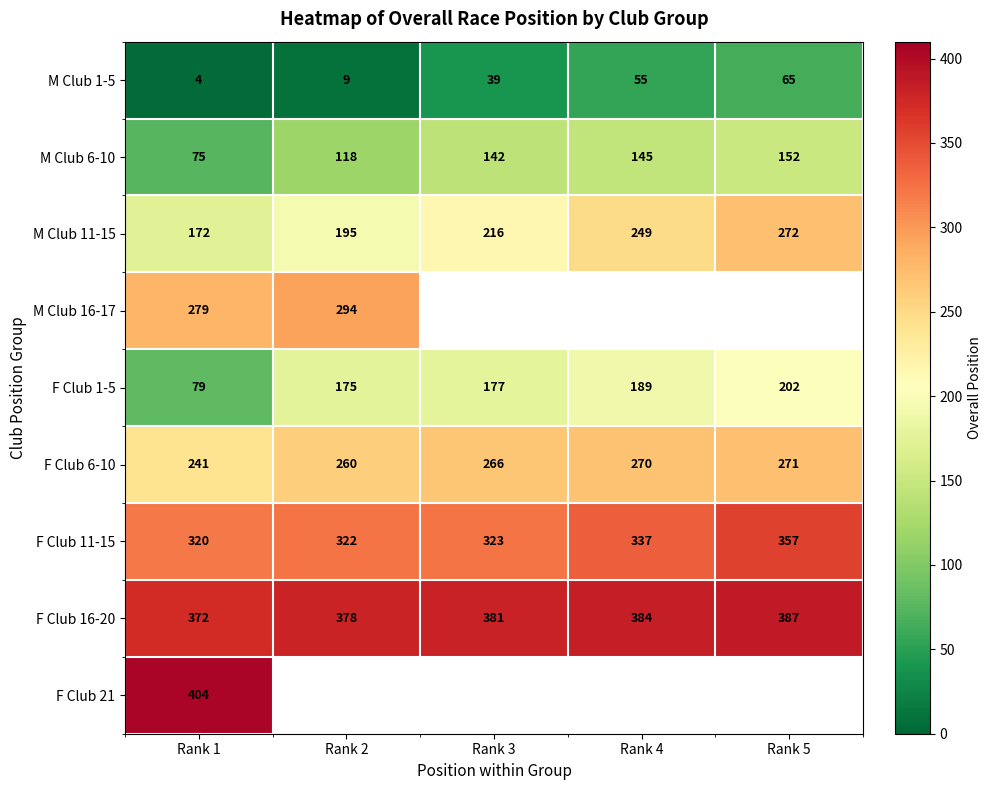

What is the difference between the highest and lowest values at Rank 1?

400